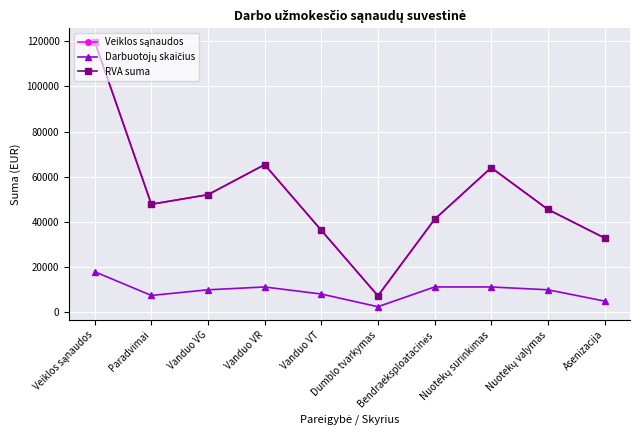

Is this an area chart (filled region under the line)?

No